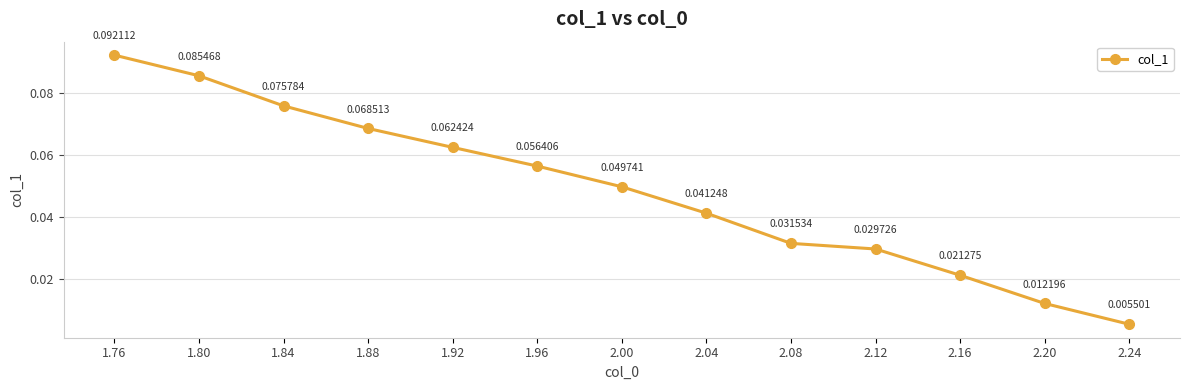

Is this an area chart (filled region under the line)?

No